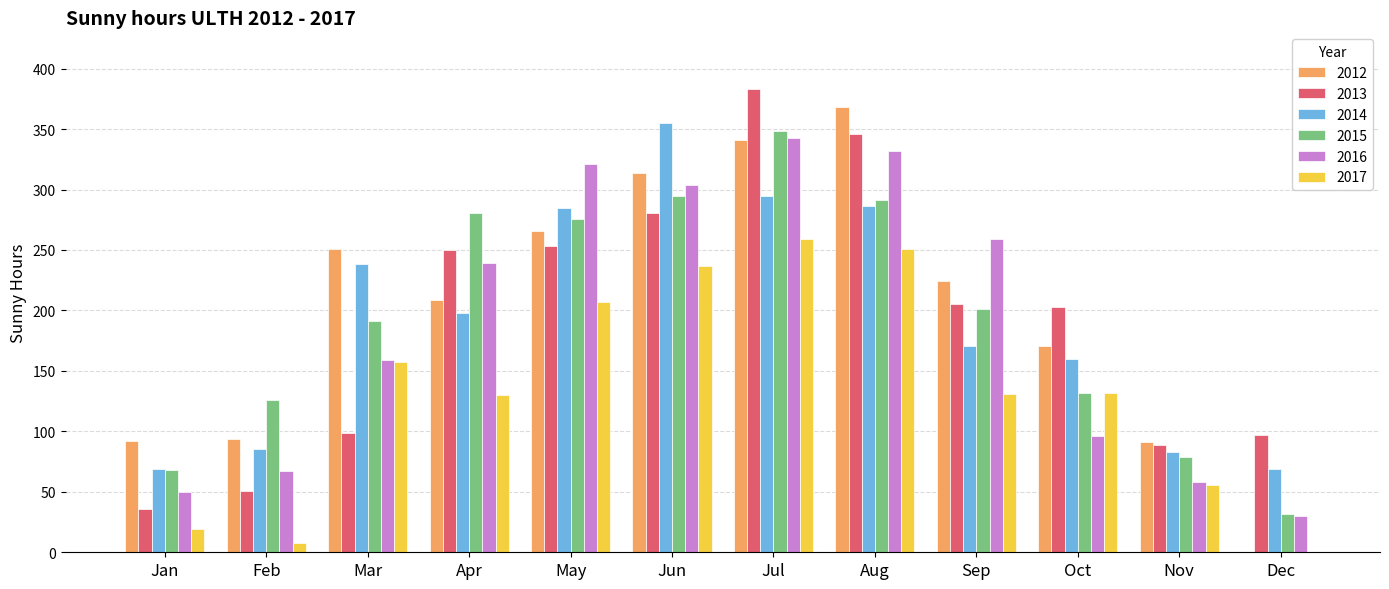

Which series changed the most between Mar and Aug?

2013